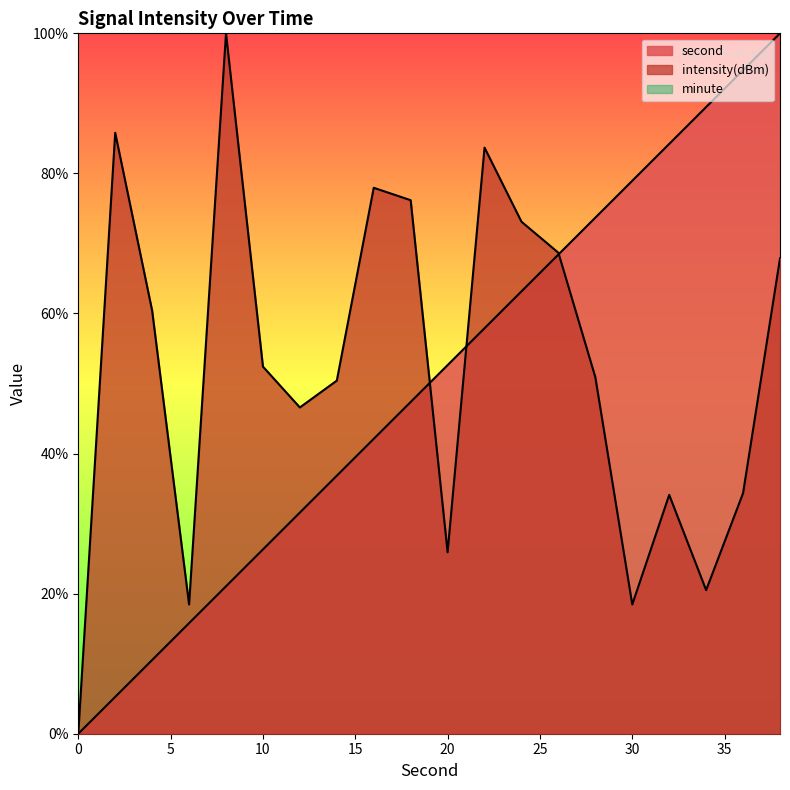

What is the total value across all series at 38?

167.9